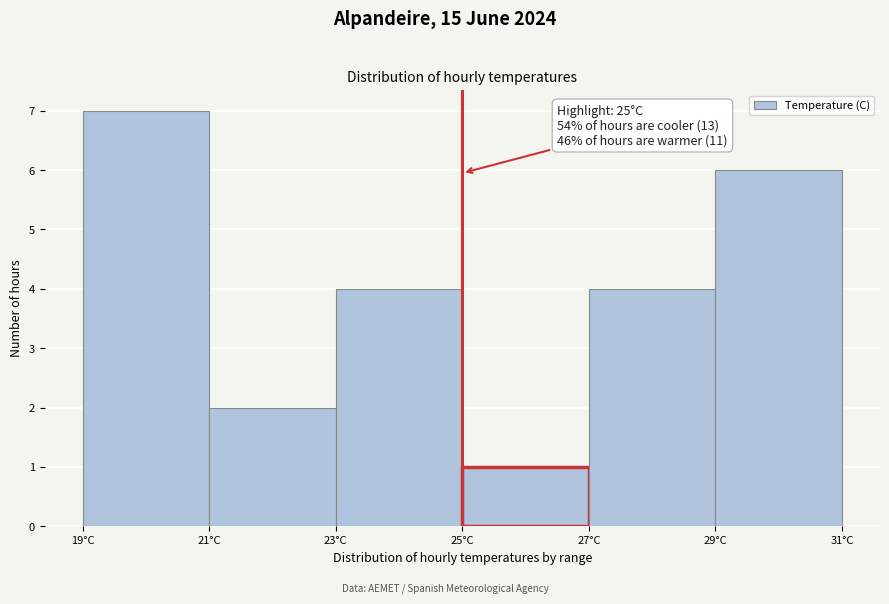

Over which range of the x-axis is the bar tallest?

19 to 21